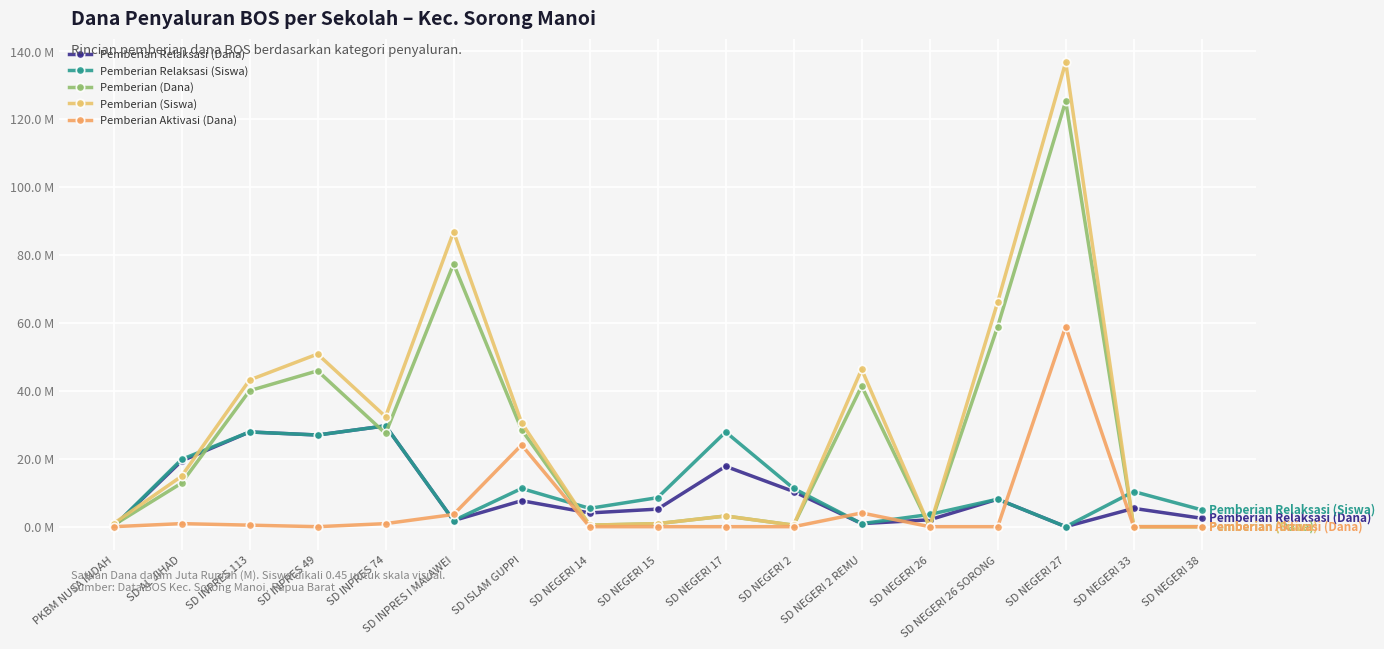

How many values in Pemberian Aktivasi (Dana) are above zero?

7